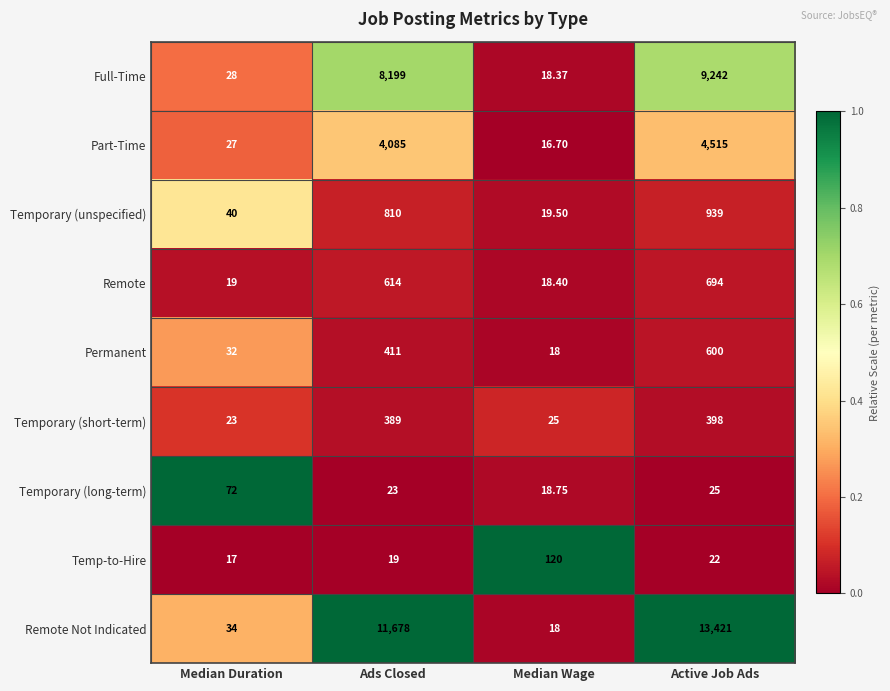

At which category is the sum across all series the highest?

Active Job Ads